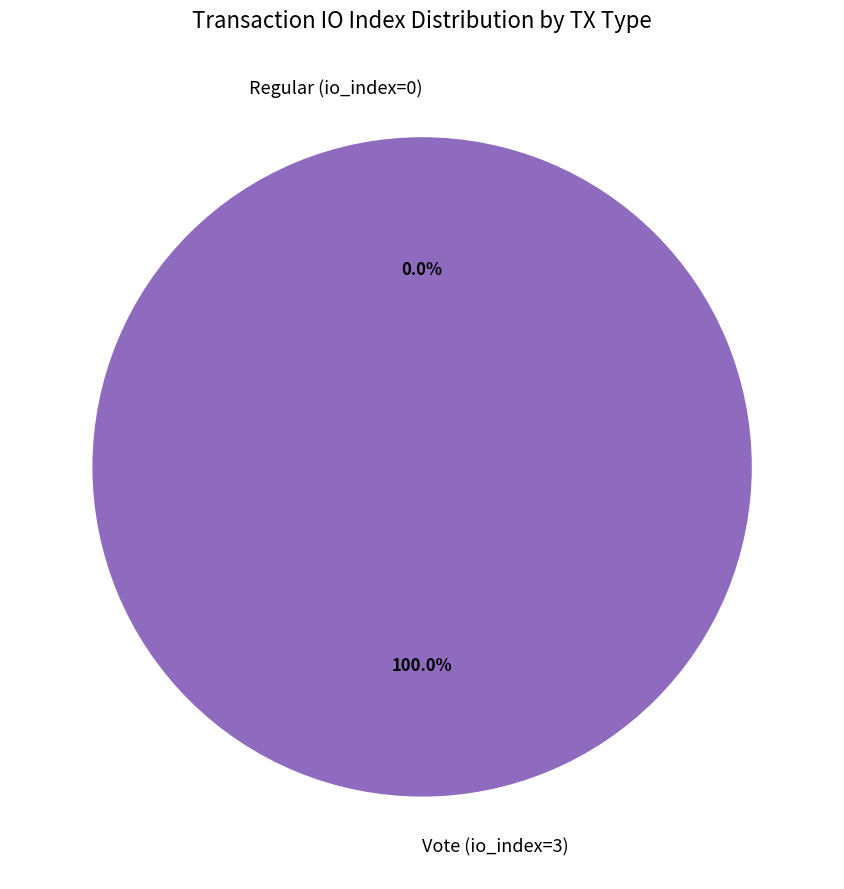

Rank the categories by value from lowest to highest.

Regular (io_index=0), Vote (io_index=3)